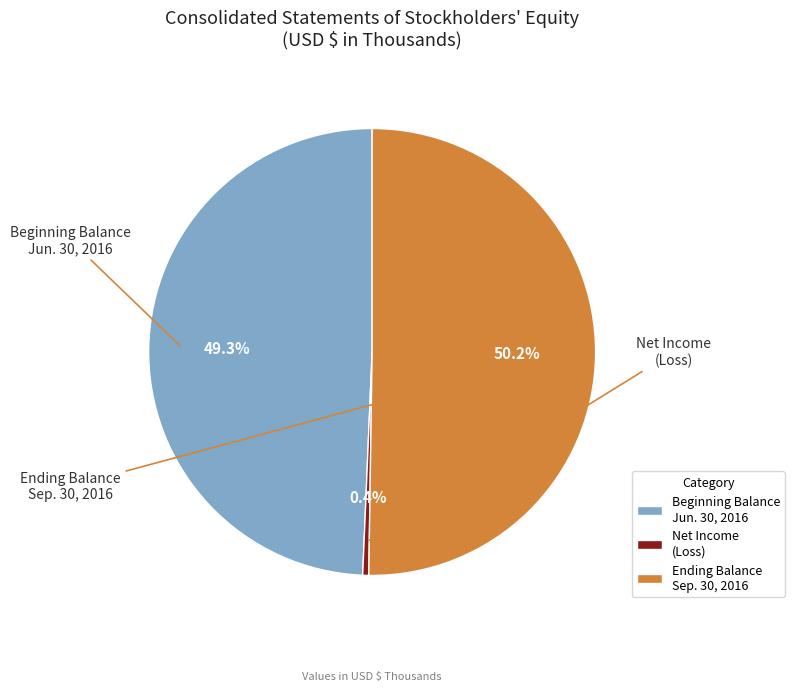

Which has a higher value, Net Income (Loss) or Ending Balance Sep. 30, 2016?

Ending Balance Sep. 30, 2016